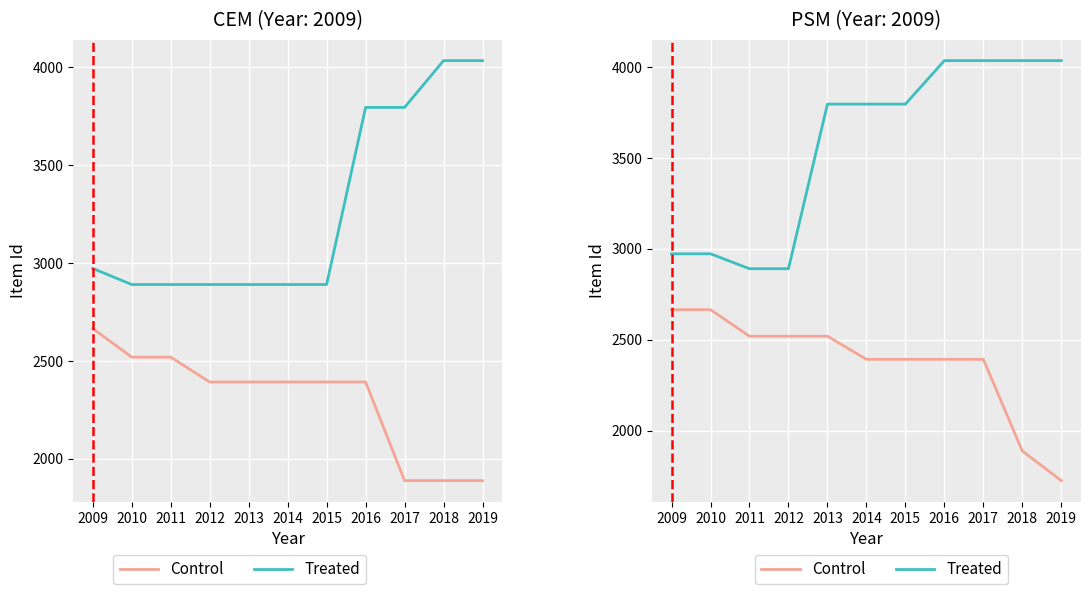

At which label does Control first exceed 2392?

2009